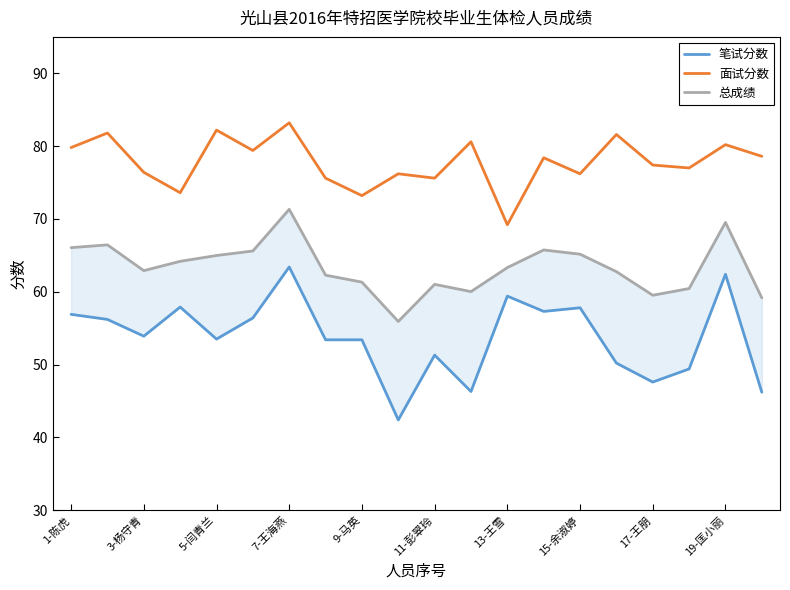

What is the maximum value for 面试分数?

83.2